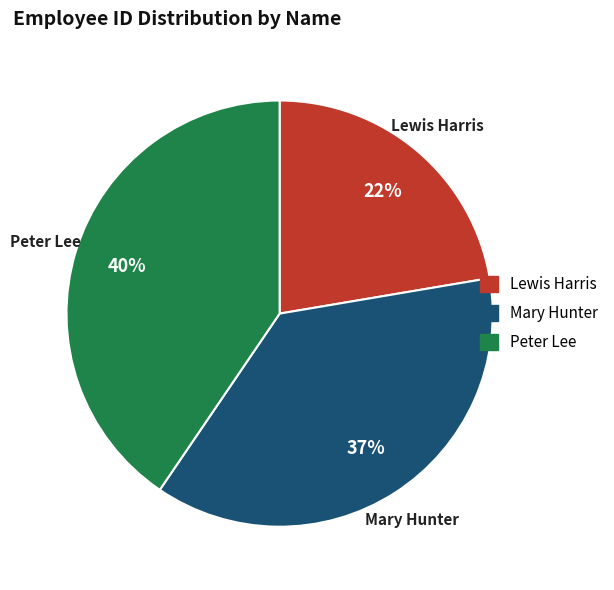

What is the smallest slice in the pie chart?

Lewis Harris